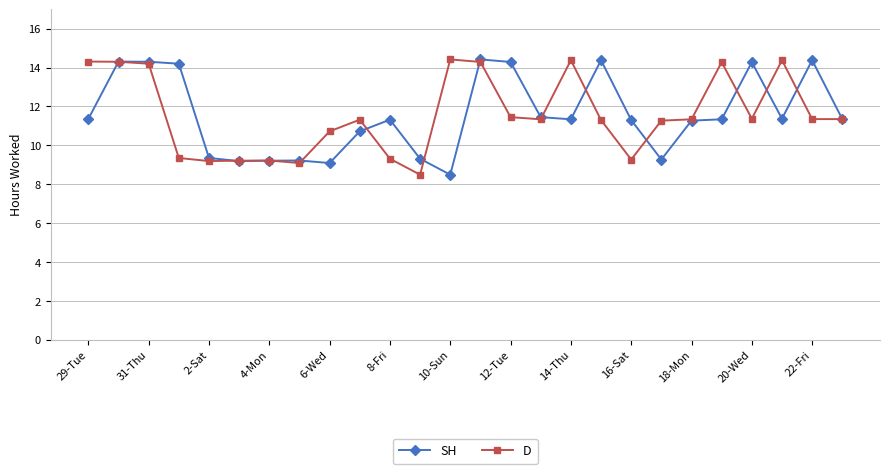

At how many categories does at least one series exceed 8?

26